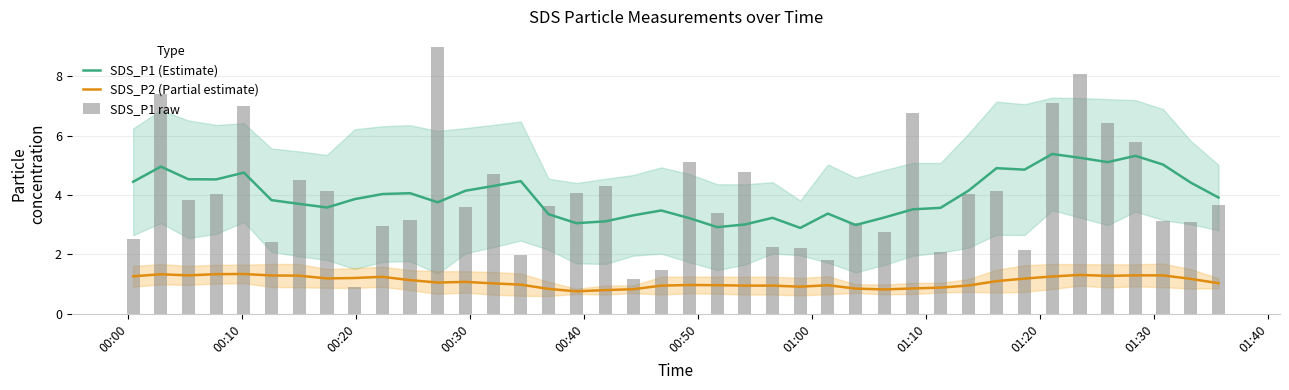

Which series has the largest total across all categories?

SDS_P1 (Estimate)